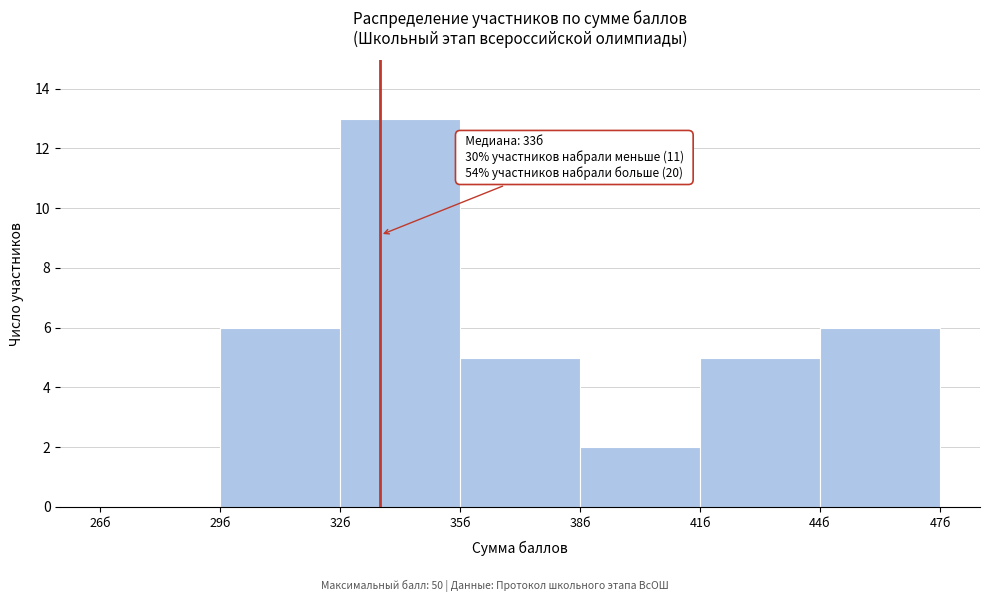

Which range on the x-axis has the tallest bar?

32 to 35